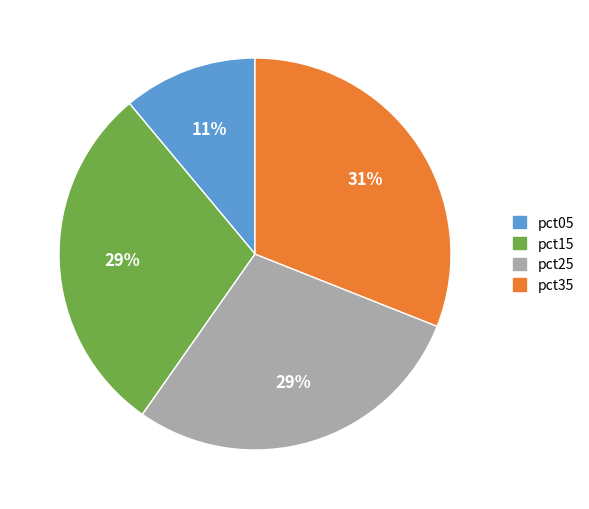

To the nearest percent, what is the difference between the largest and smallest slice percentages?

20%